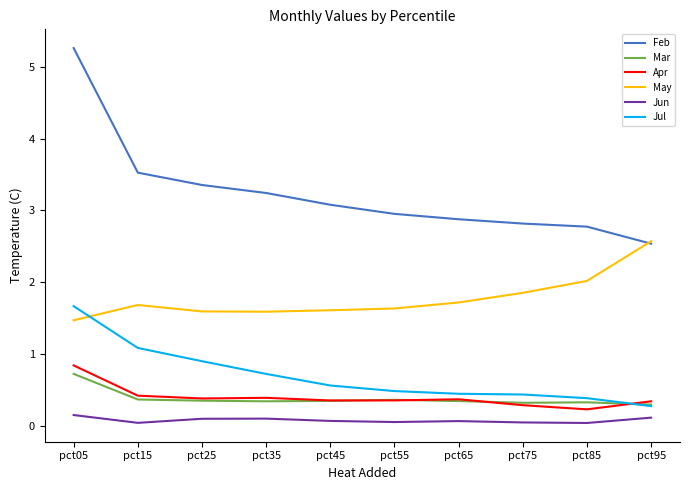

At which label does Jul reach its minimum?

pct95